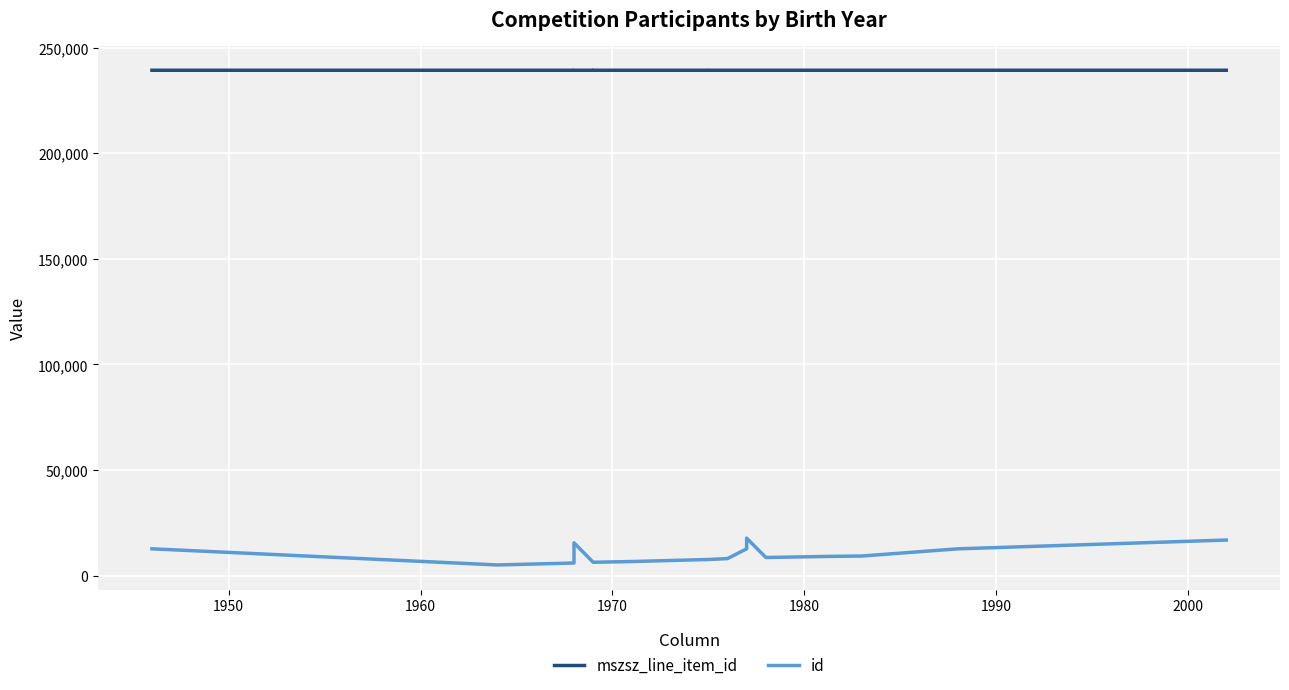

Which series has the largest total across all categories?

mszsz_line_item_id